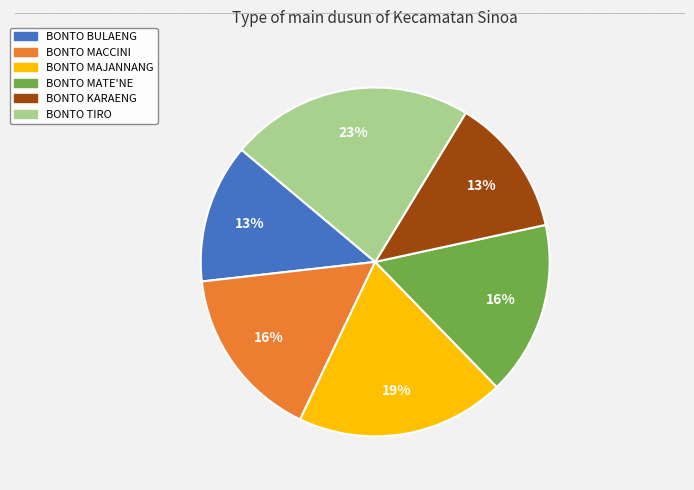

To the nearest percent, what is the difference between the BONTO MAJANNANG and BONTO BULAENG slice percentages?

6%